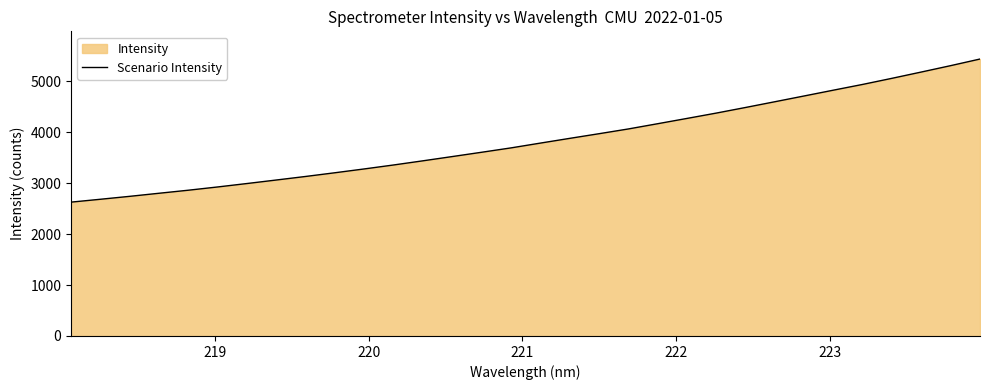

What is the difference between the maximum and minimum values?

2811.7